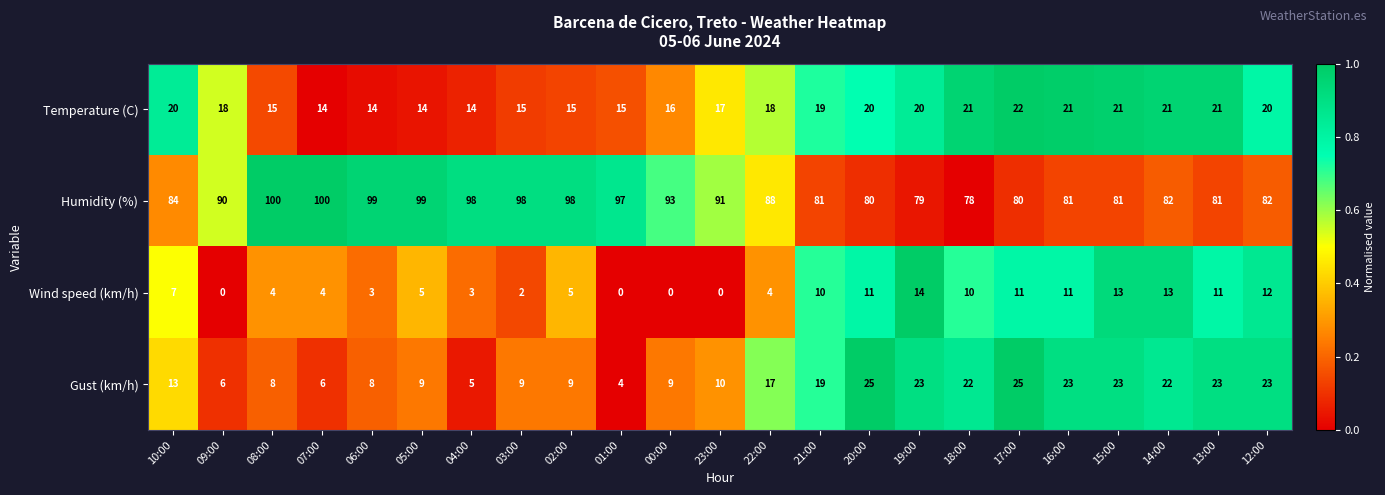

What is the difference between the highest and lowest values at 00:00?

93